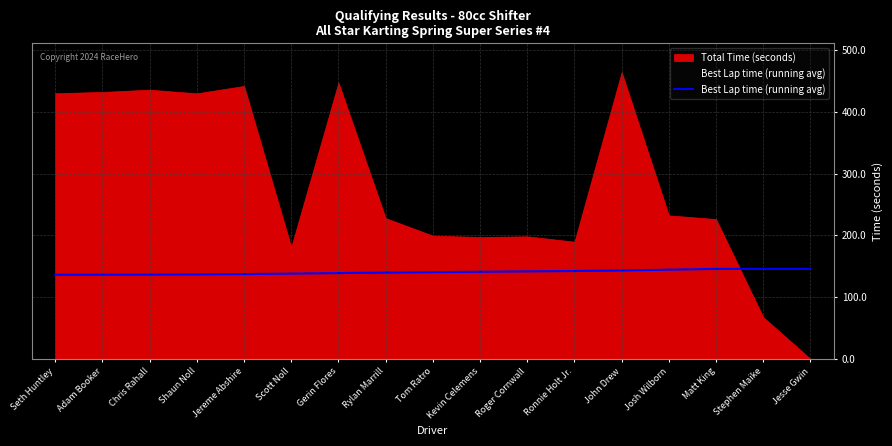

True or false: the data shows 142.3 at Ronnie Holt Jr..

True